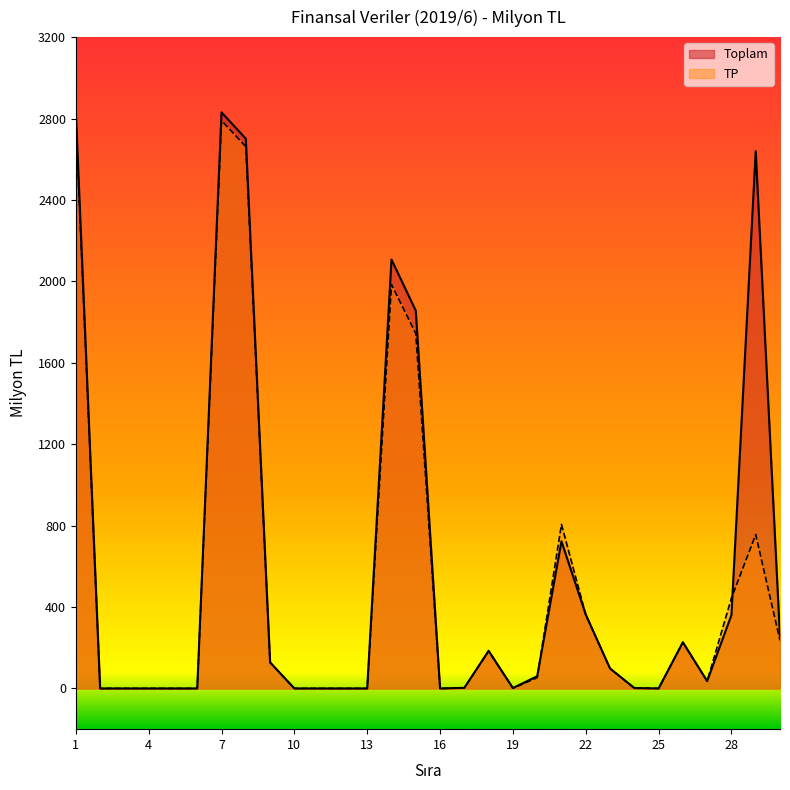

What is the sum of all TP values?

15304